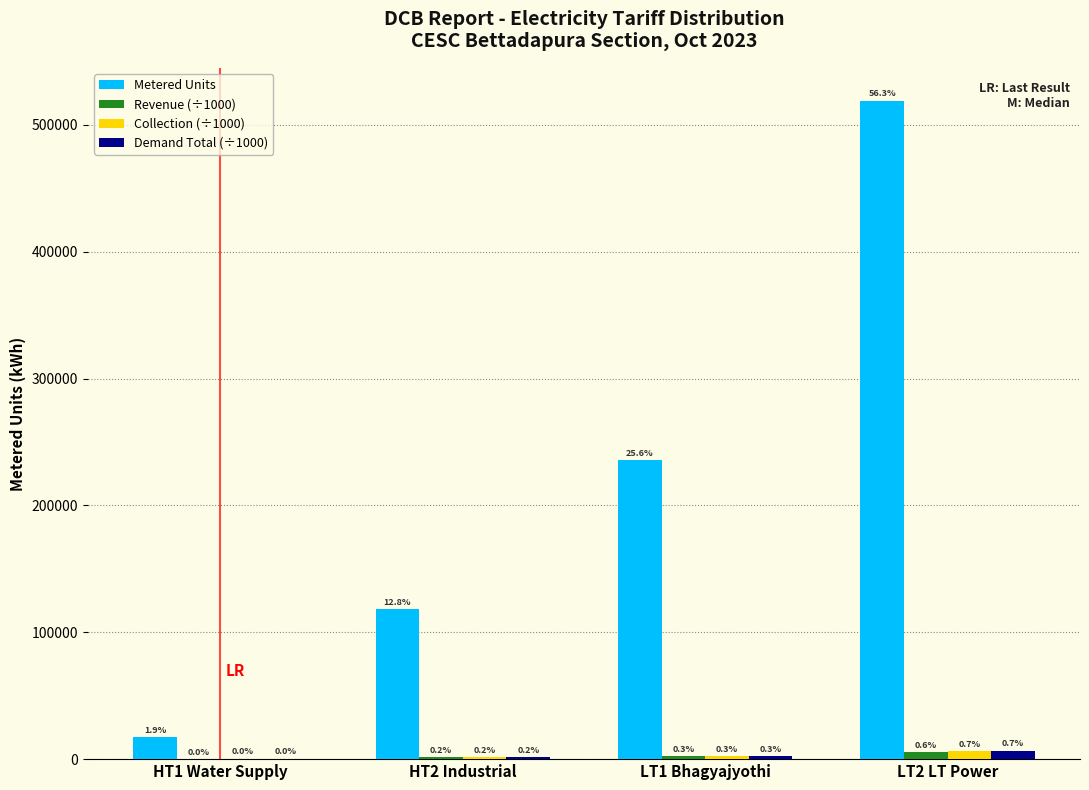

What are all the series names shown in the legend?

Metered Units, Revenue (÷1000), Collection (÷1000), Demand Total (÷1000)